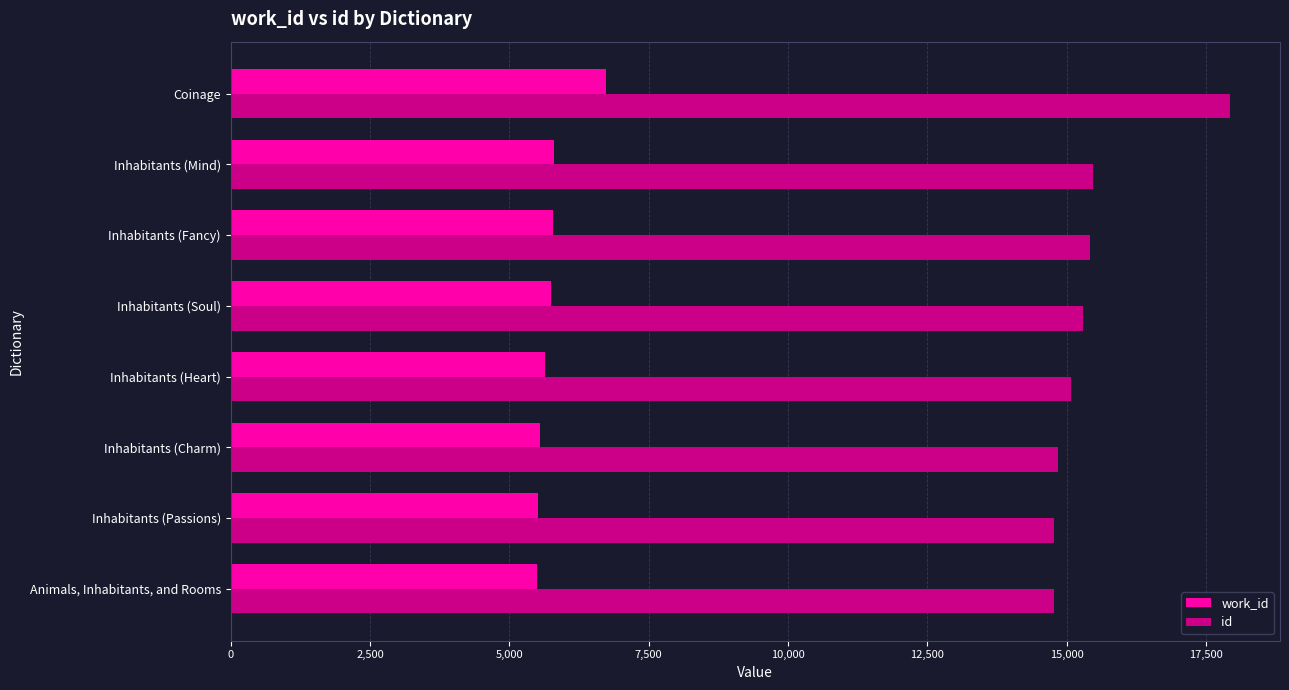

List the labels in order of work_id value, largest first.

Coinage, Inhabitants (Mind), Inhabitants (Fancy), Inhabitants (Soul), Inhabitants (Heart), Inhabitants (Charm), Inhabitants (Passions), Animals, Inhabitants, and Rooms